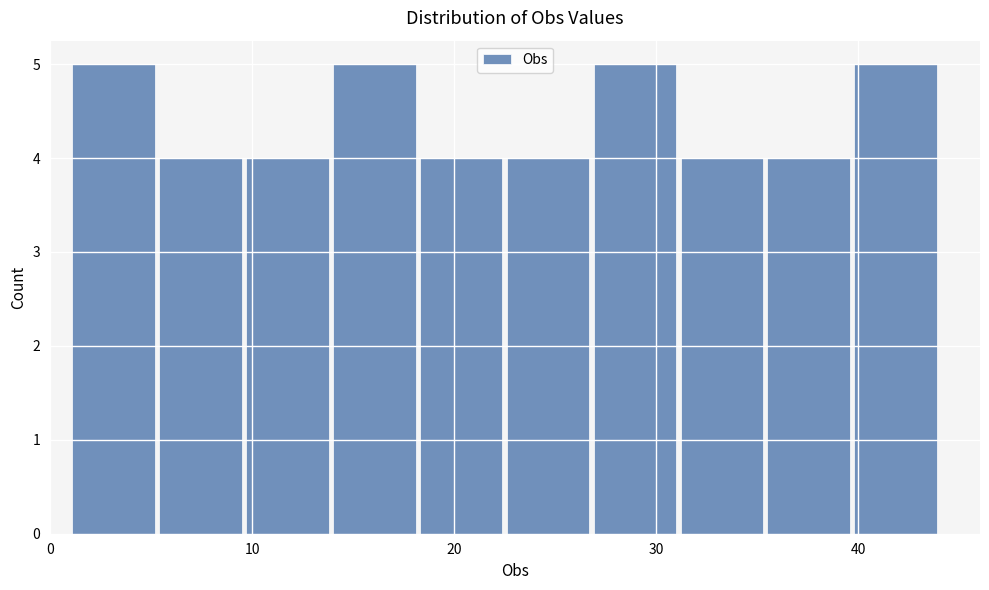

Reading left to right, transcribe this chart: for each bar, give the range it covers on the x-axis and its height. Neither the bar edges nor the heights are printed on the chart, so give them approximately, as read against the axes.

1.0 to 5.3: 5
5.3 to 9.6: 4
9.6 to 13.9: 4
13.9 to 18.2: 5
18.2 to 22.5: 4
22.5 to 26.8: 4
26.8 to 31.1: 5
31.1 to 35.4: 4
35.4 to 39.7: 4
39.7 to 44.0: 5